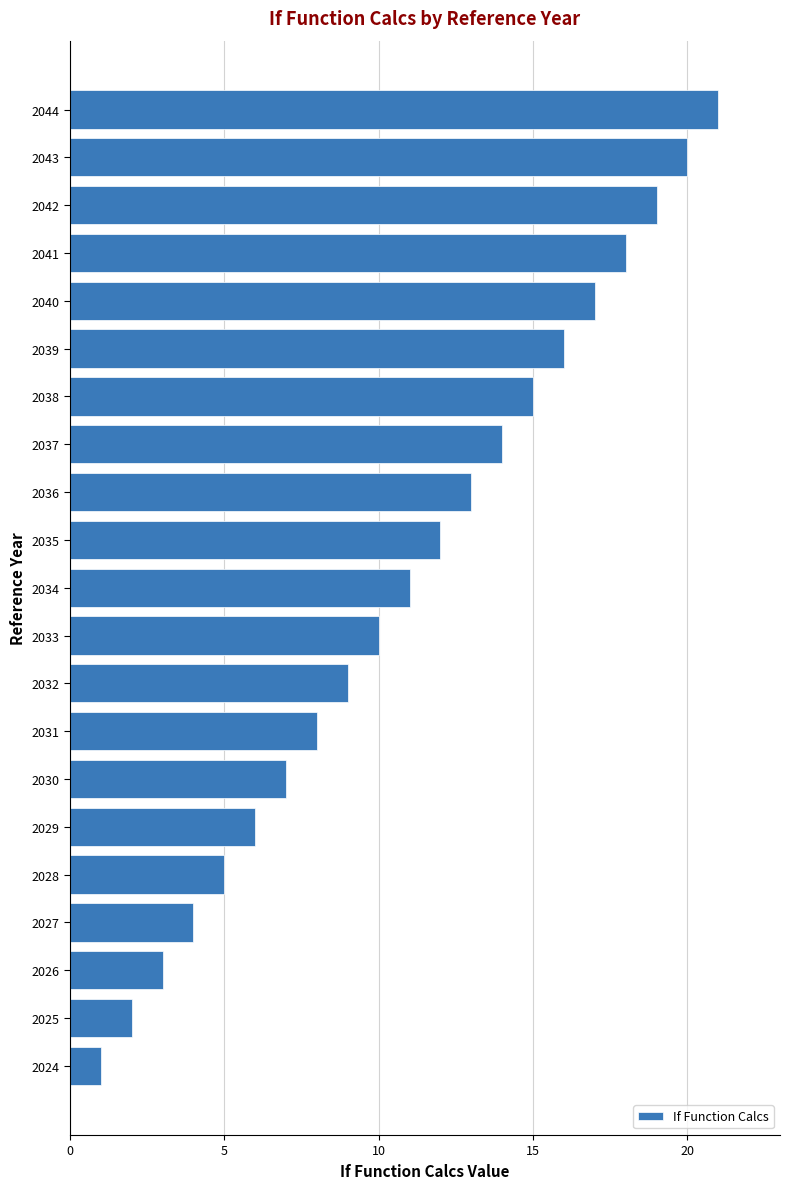

Approximately how many times larger is the value at 2033 compared to 2043?

0.5